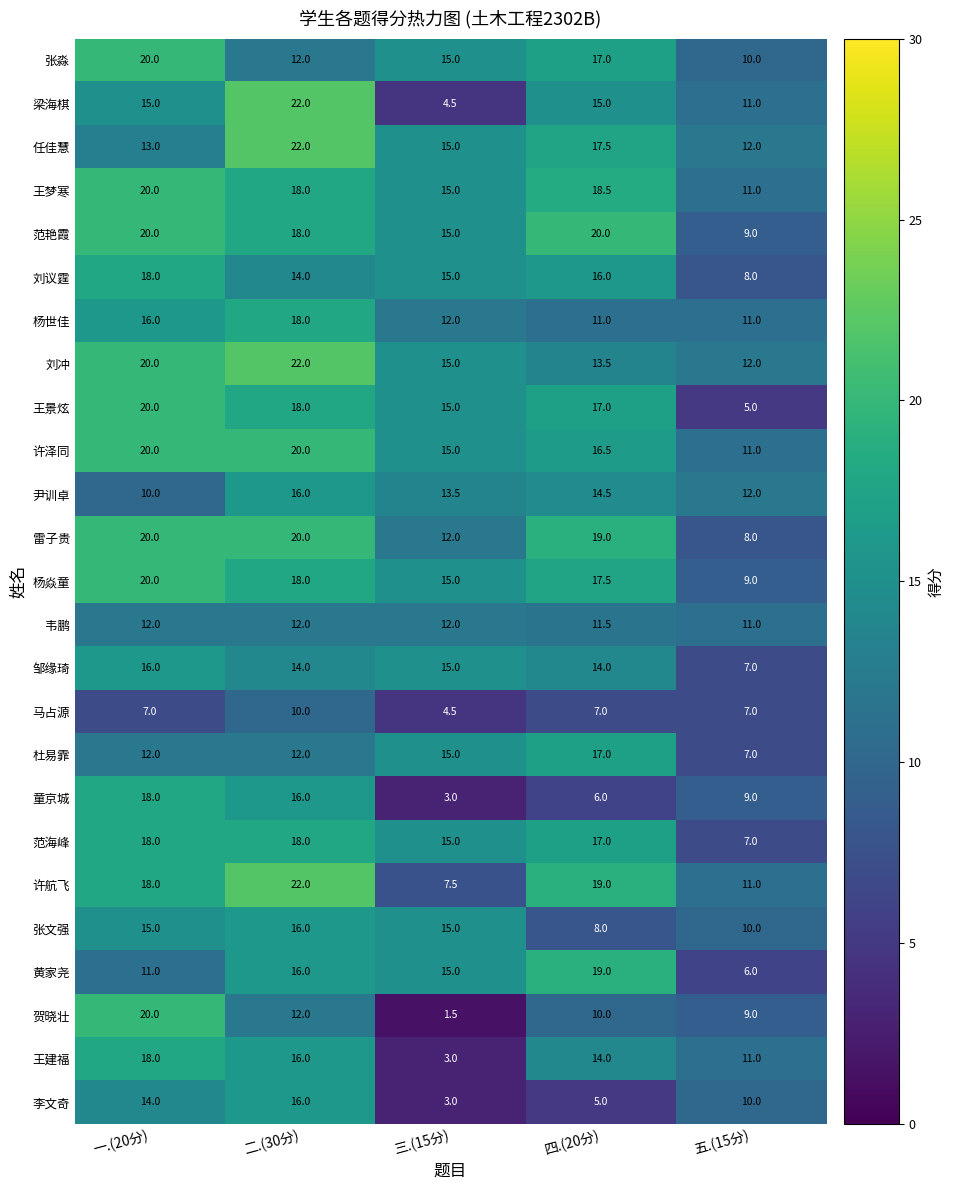

List the labels in order of 刘冲 value, largest first.

二.(30分), 一.(20分), 三.(15分), 四.(20分), 五.(15分)